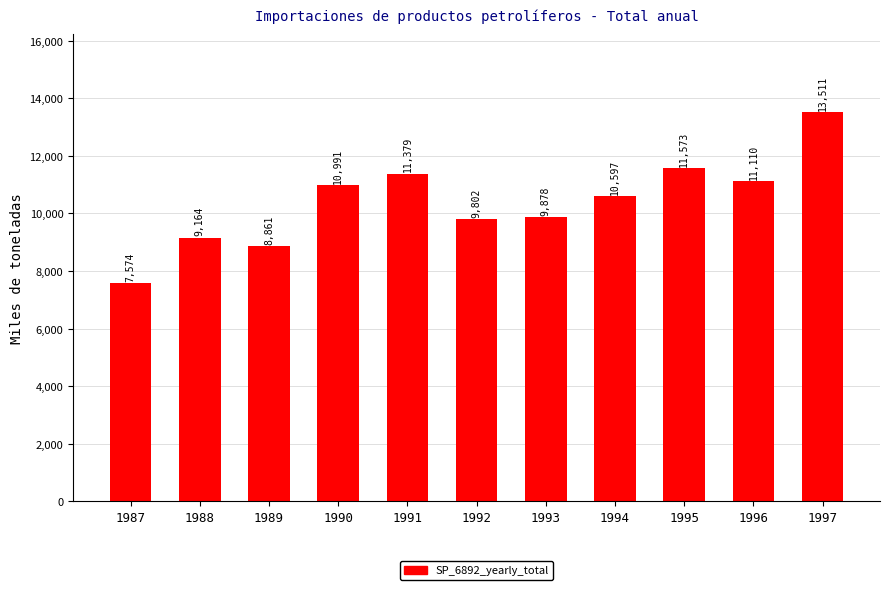

At which label is the value closest to 10542?

1994